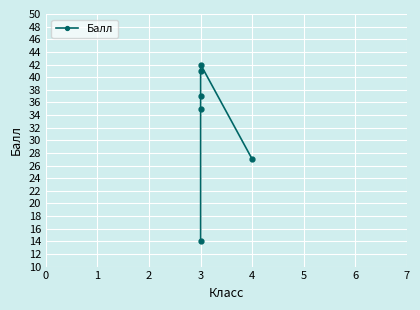

Reading left to right, transcribe all the data shown in this chart.

14	35	37	41	42	27